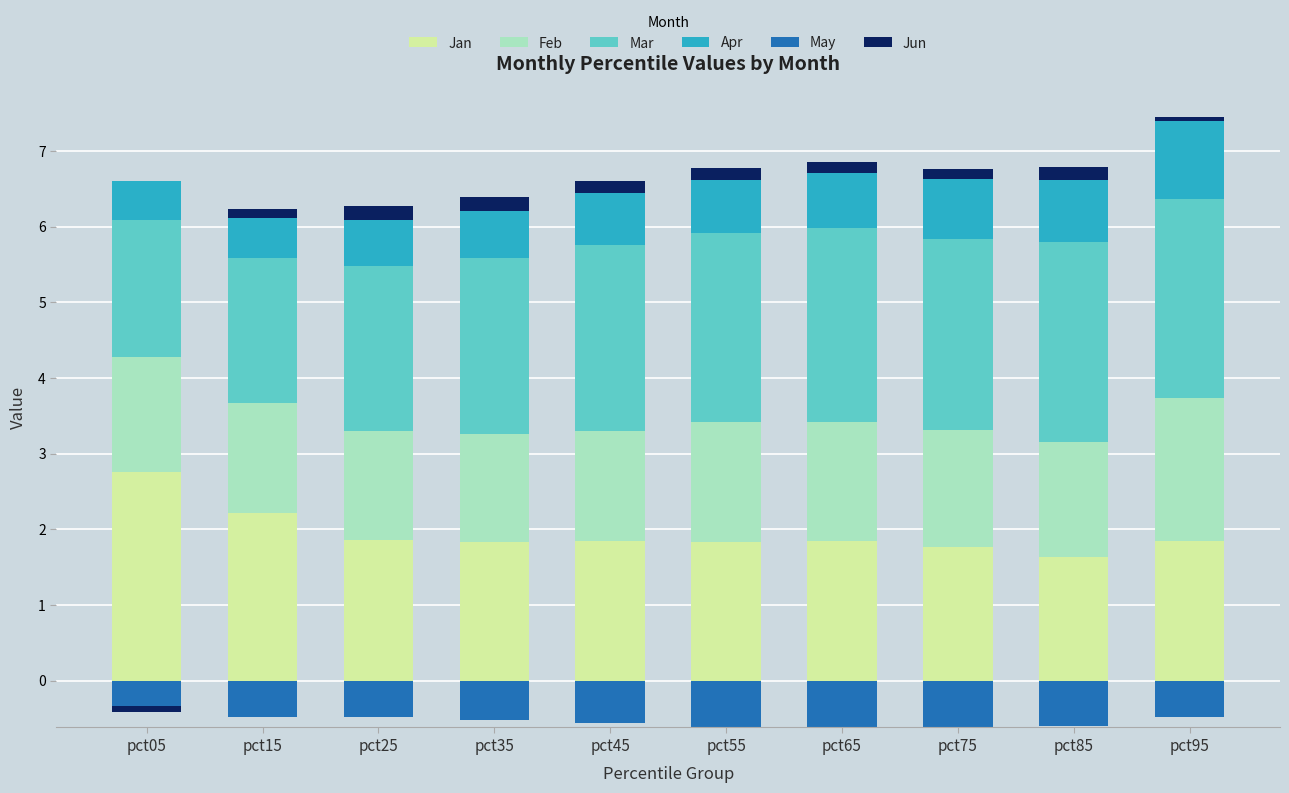

What is the average value of the Jan series?

1.9